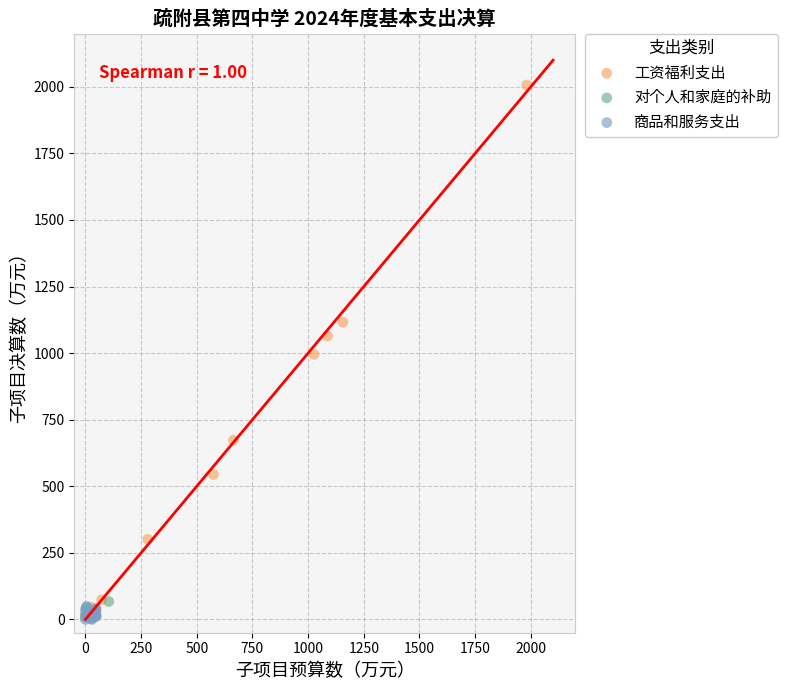

Which series has the widest spread of Y values?

工资福利支出